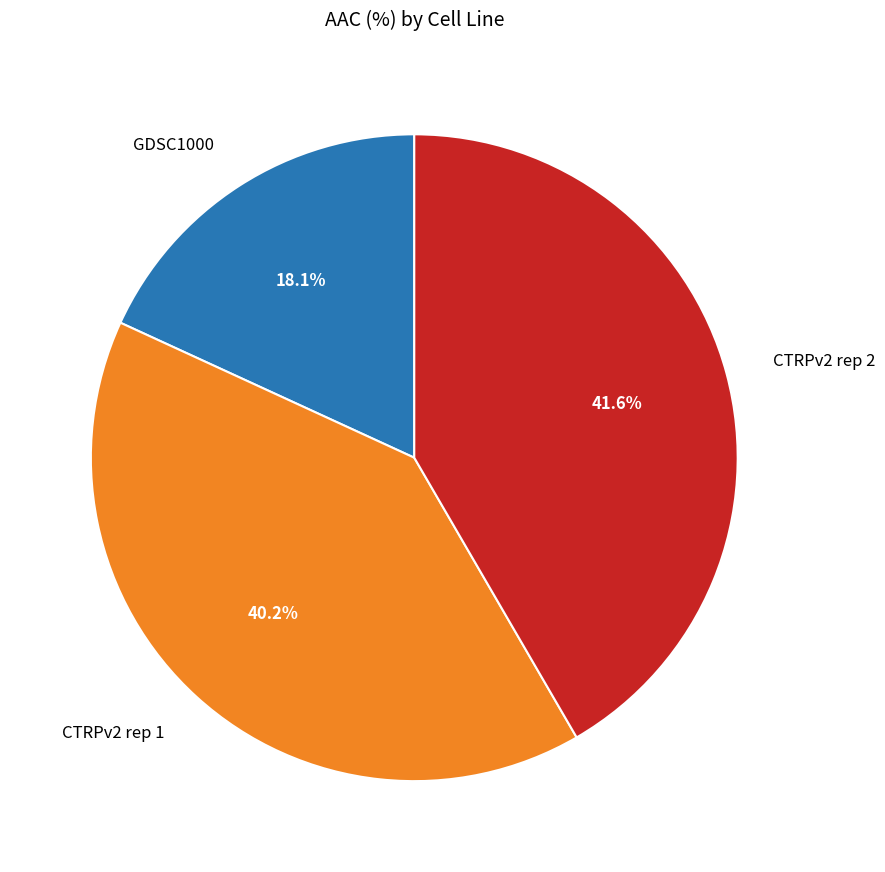

To the nearest percent, what is the average slice percentage?

33%